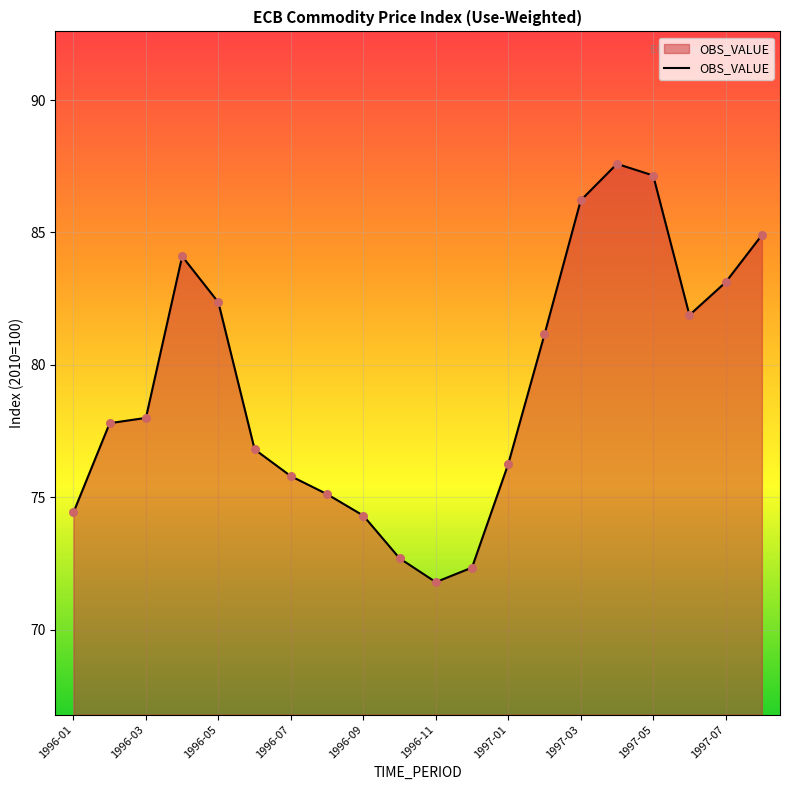

What is the difference between the maximum and minimum values?

15.8